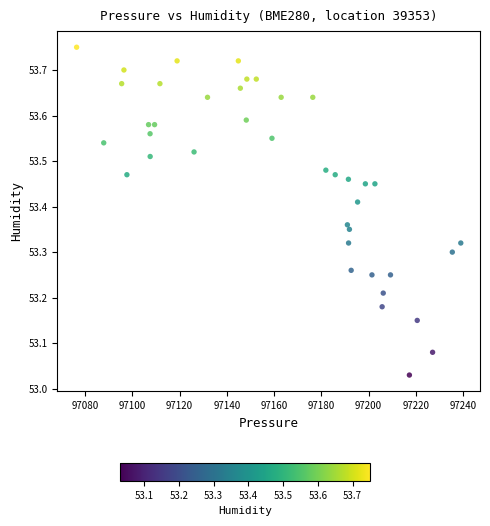

What is the range of X values (max minus min)?

162.6